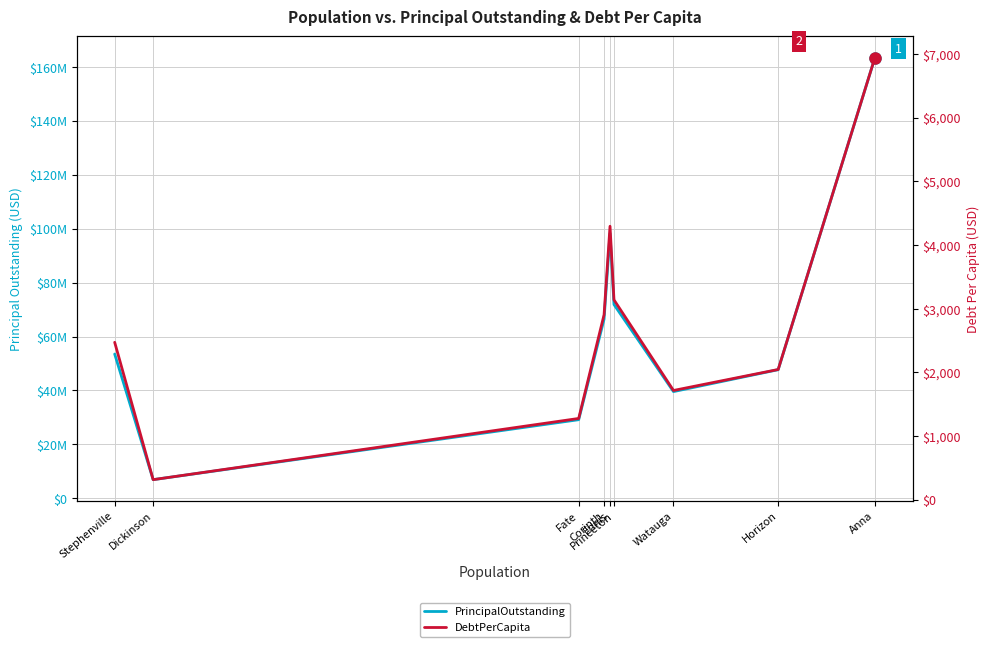

How many lines are shown in the chart?

2